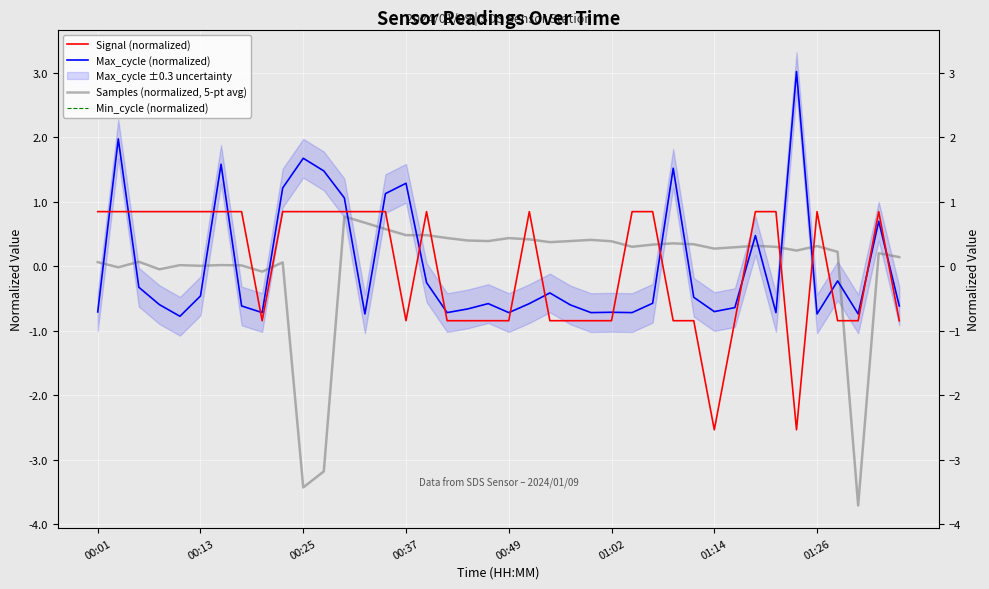

What is the difference between the second highest and second lowest values in the Samples (normalized, 5-pt avg) series?

4.1